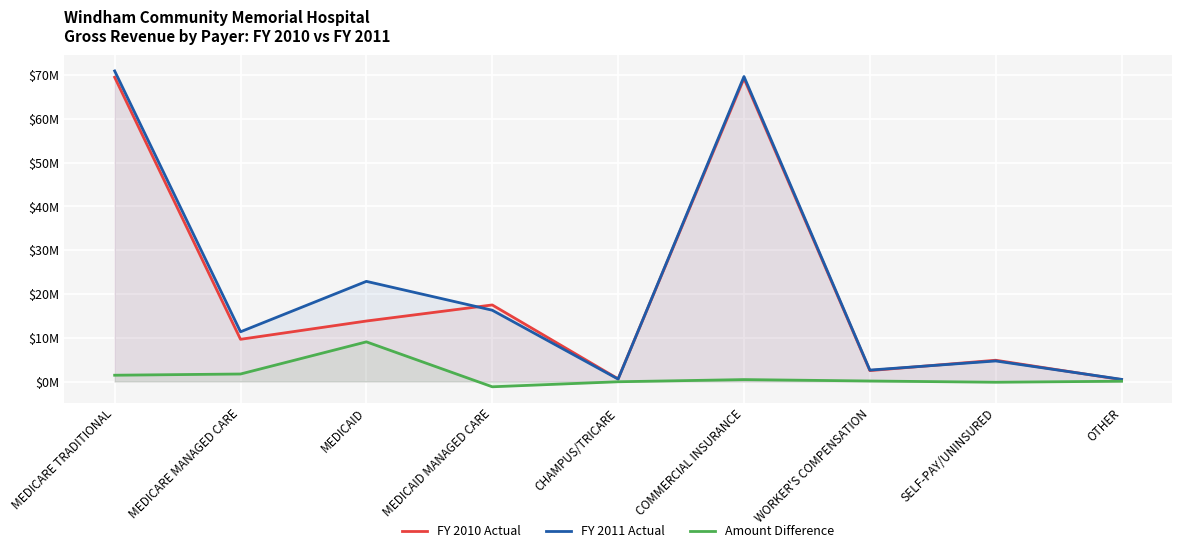

What is the sum of all FY 2010 Actual values?

187973157